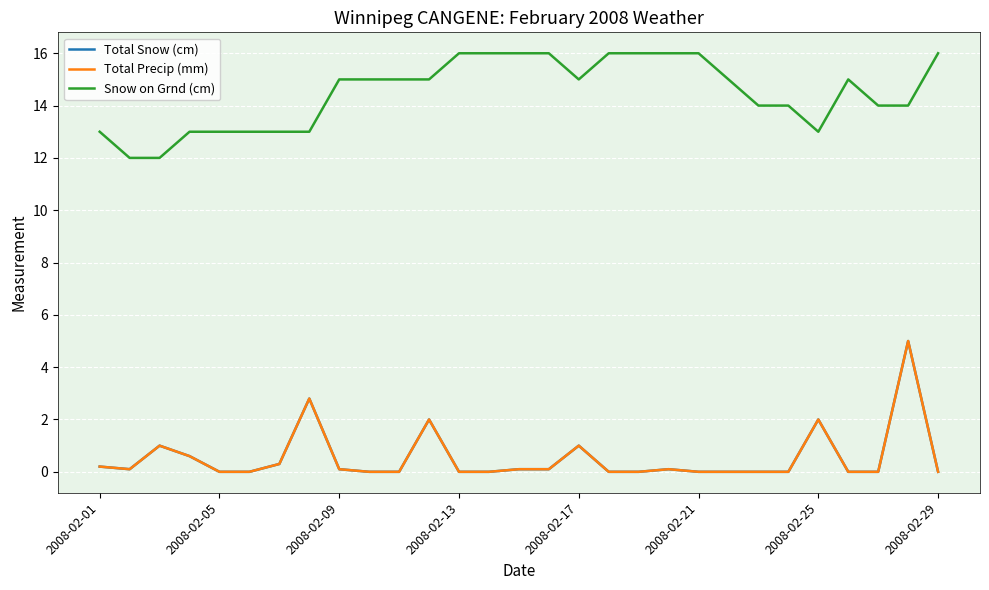

Does the chart have visible grid lines?

Yes